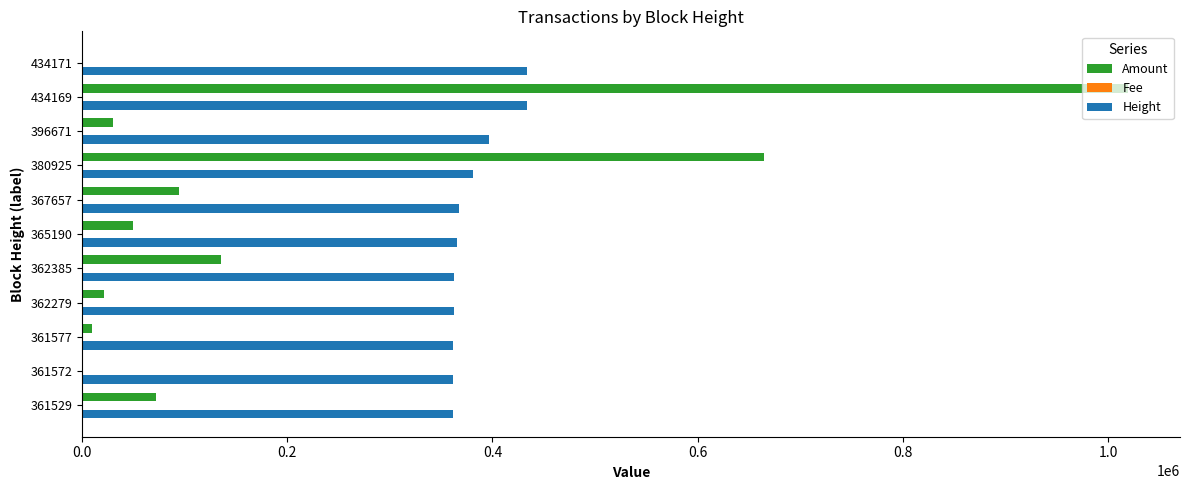

Which category has the highest value across all series?

434169